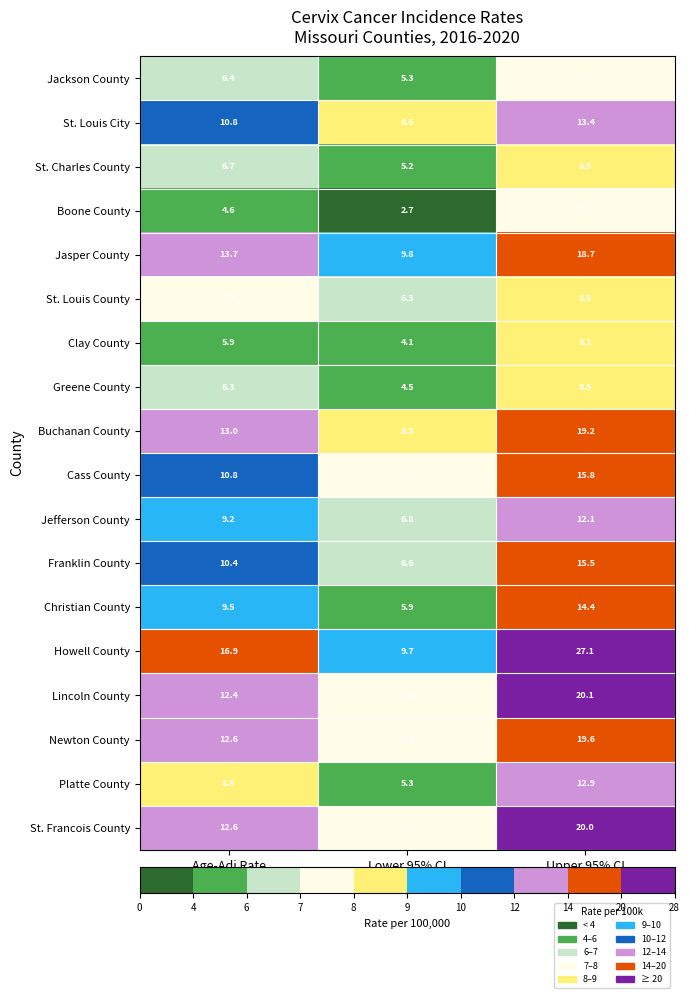

At how many categories does at least one series exceed 9?

3